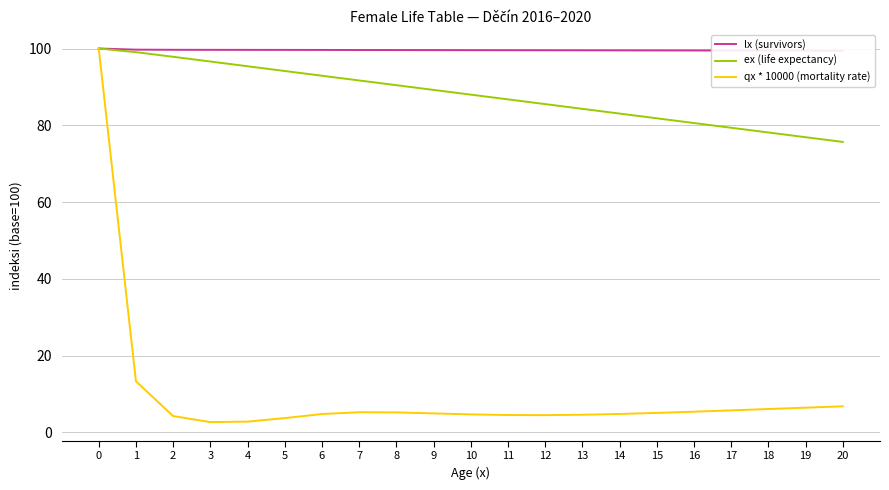

Which has a higher value, 9 or 4?

4